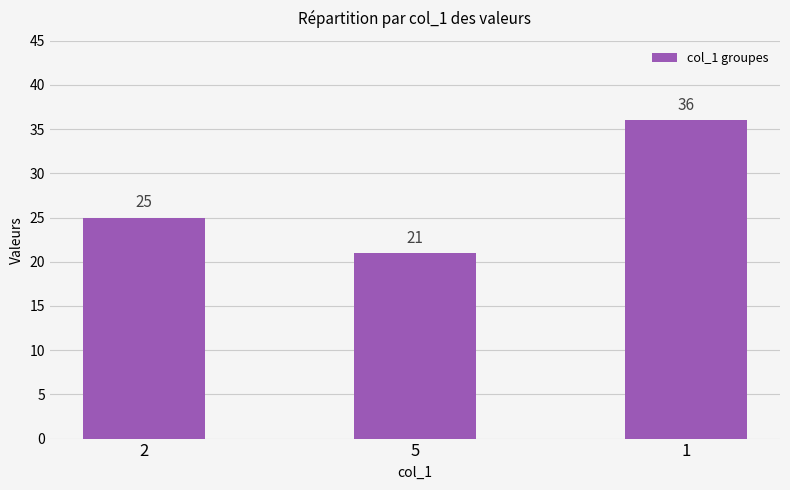

How many bars are there in total?

3